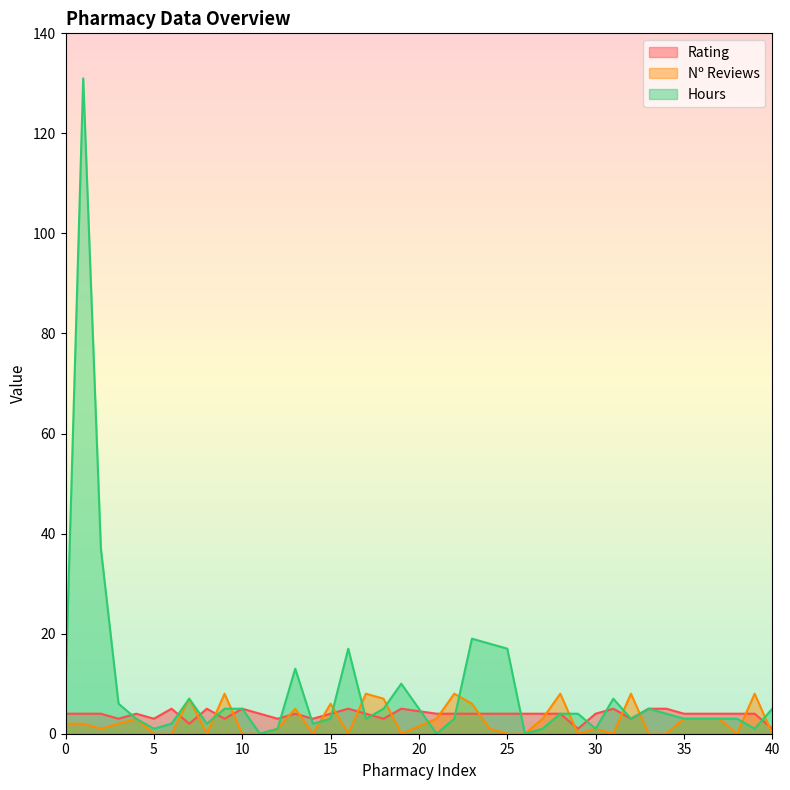

What is the value of the Nº Reviews point at the 16th from the left?

6